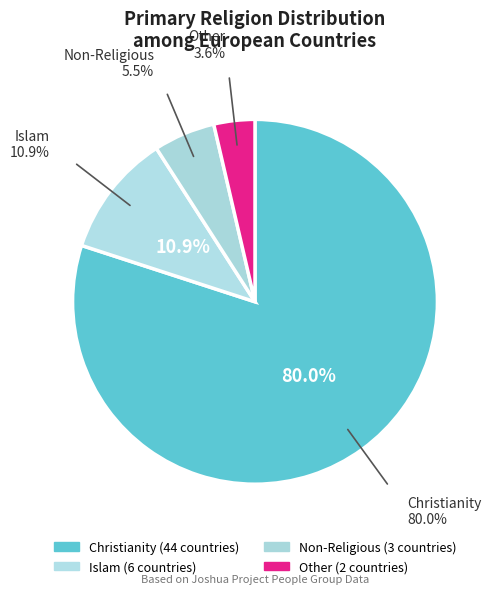

Which slice is the smallest?

Other